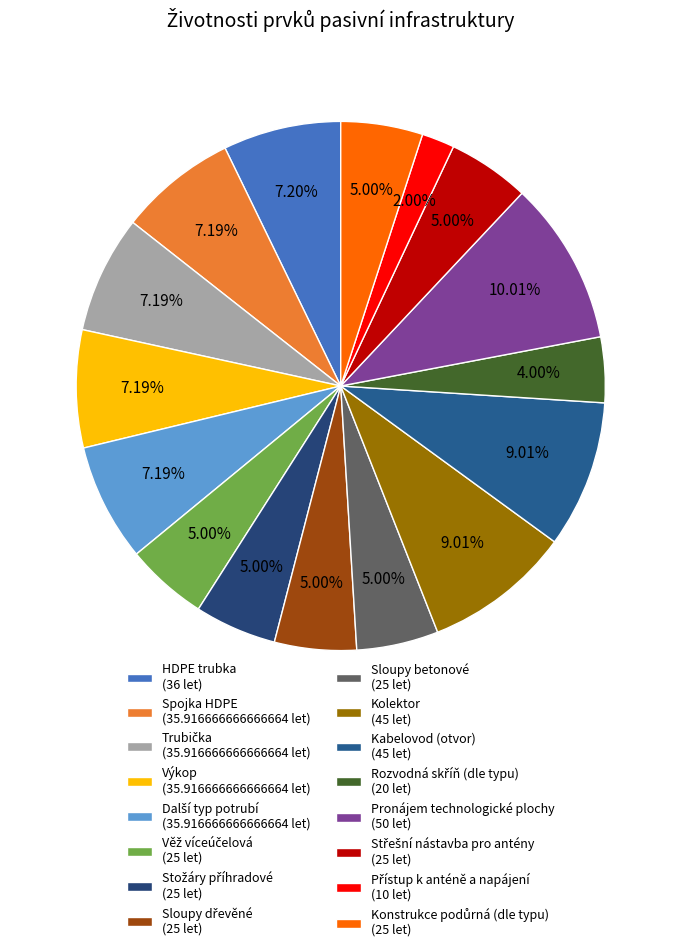

Which slice is the largest?

Pronájem technologické plochy